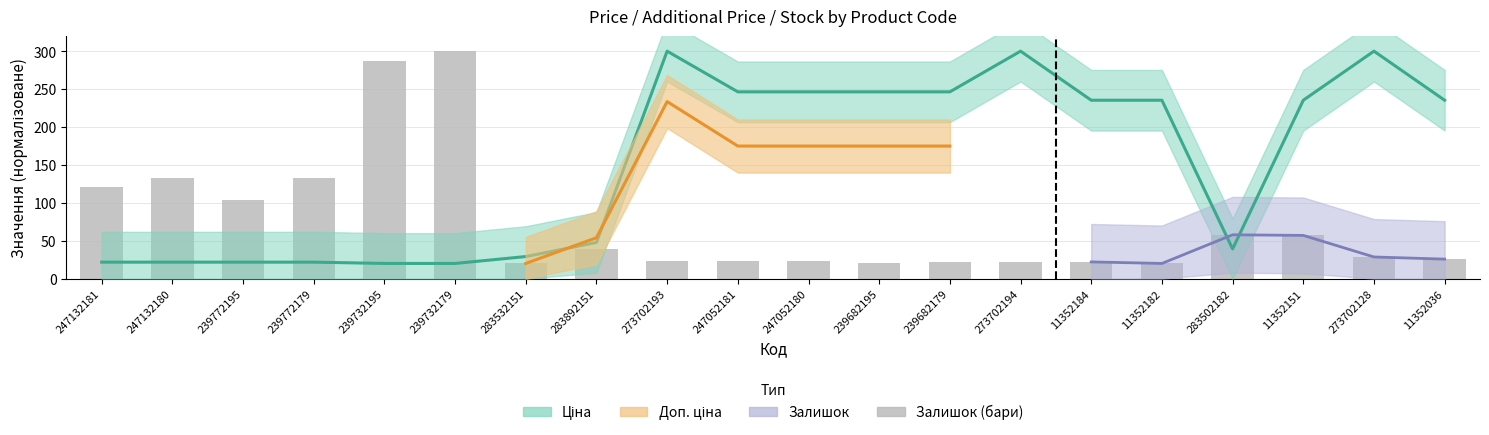

The chart shows a value of 19.4 at 283502182. True or false?

False